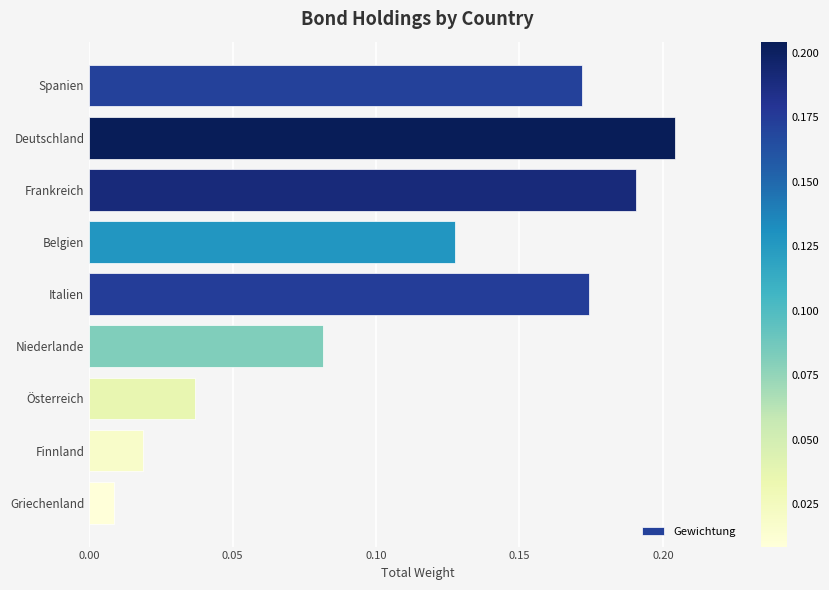

Rank the categories by value from highest to lowest.

Deutschland, Frankreich, Italien, Spanien, Belgien, Niederlande, Österreich, Finnland, Griechenland